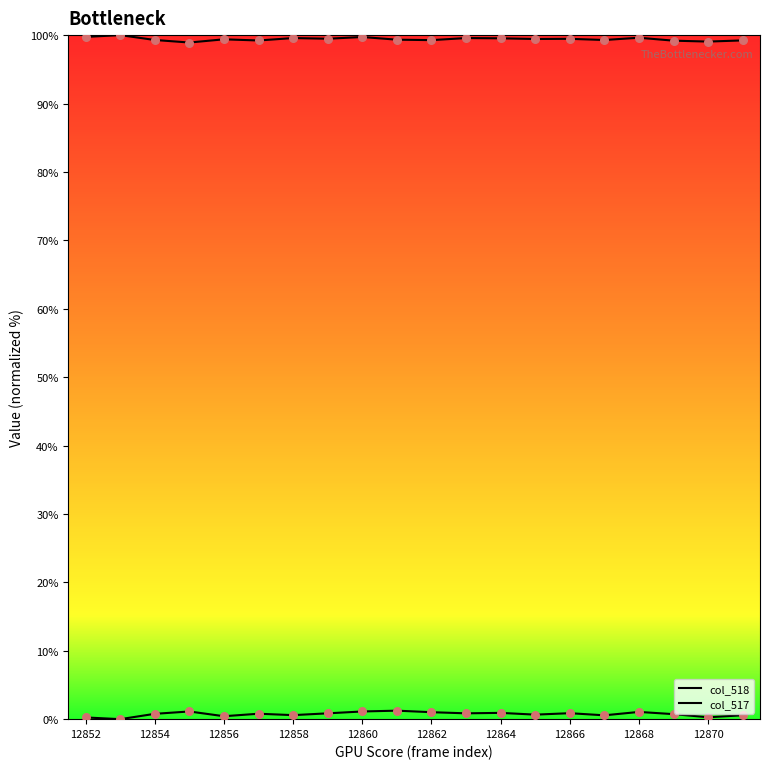

Which series has the largest Y range (max minus min)?

col_517